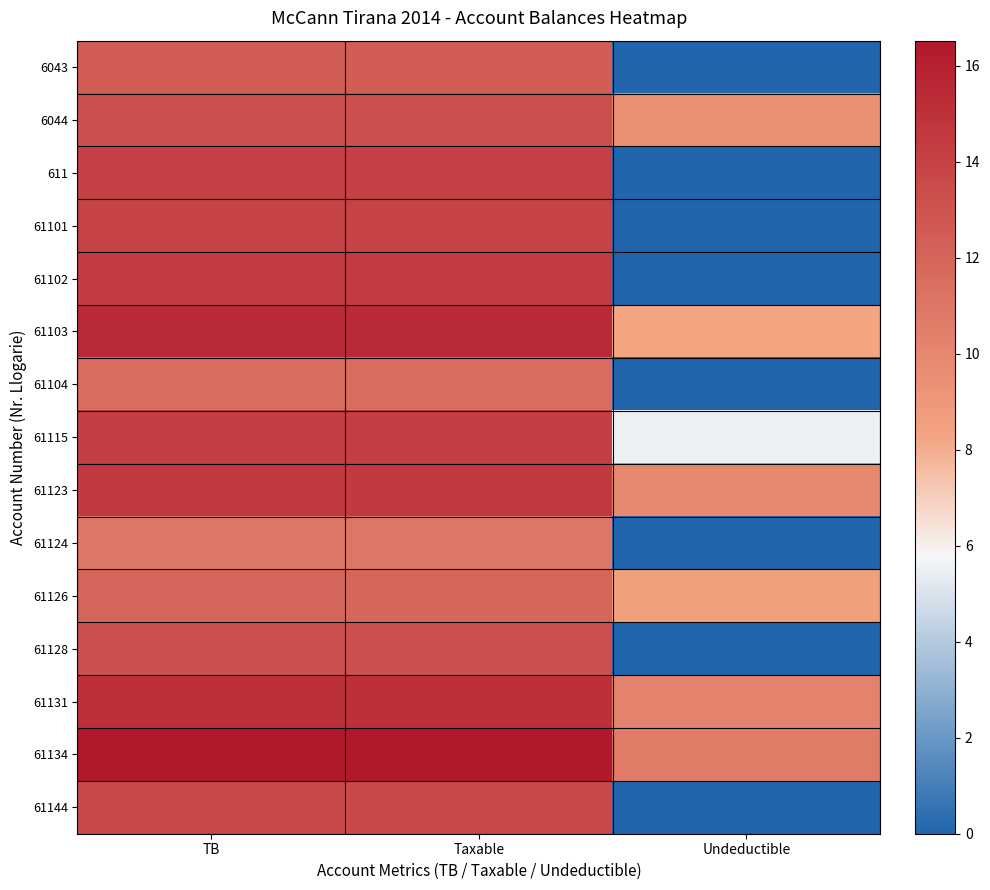

What is the difference between the highest and lowest values at Undeductible?

10.7